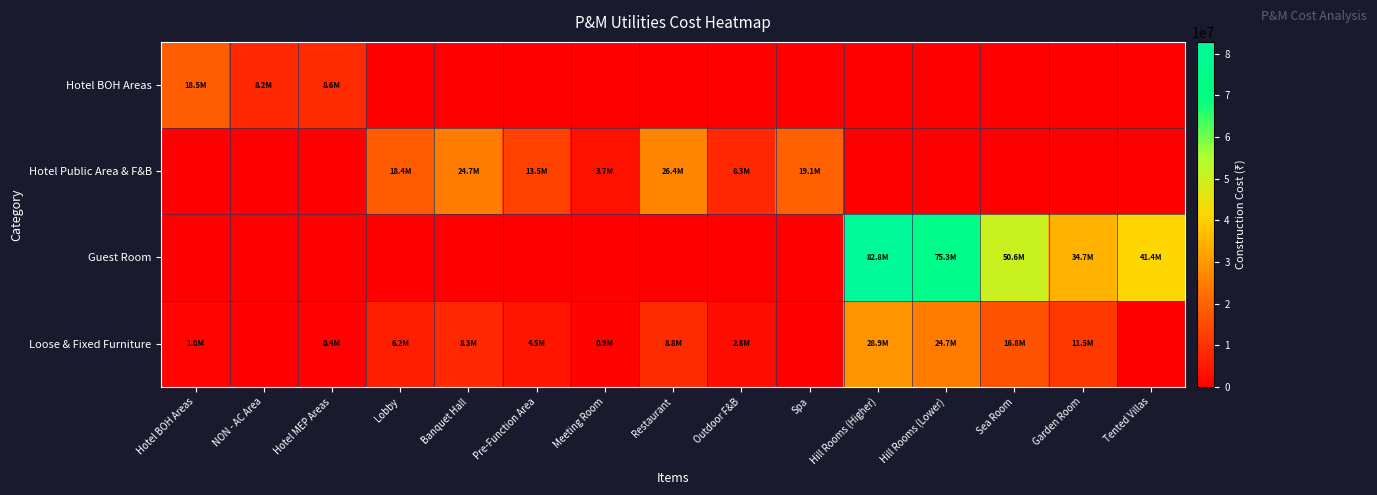

What is the difference between the highest and lowest values at Lobby?

18415080